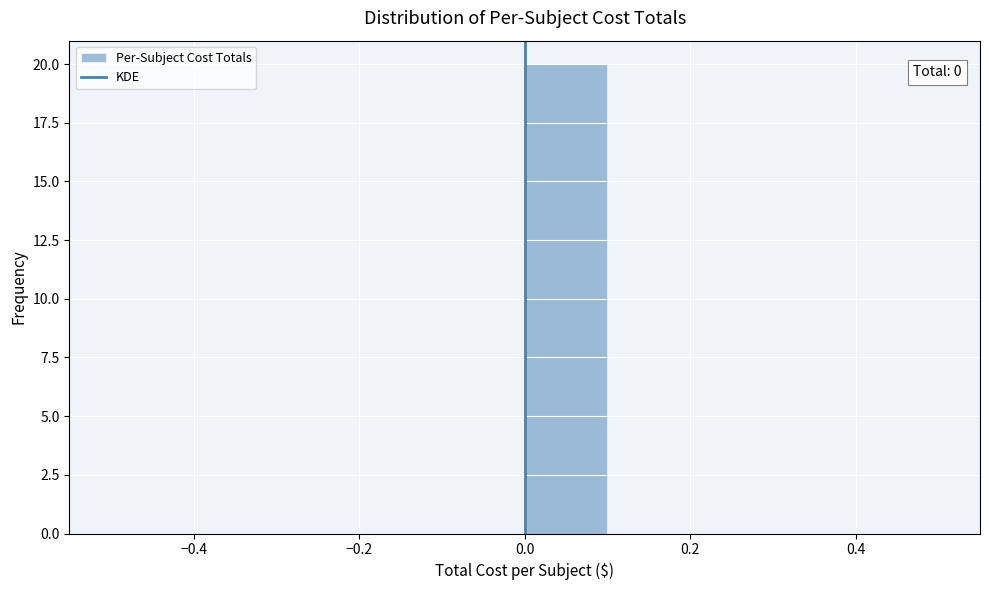

Which range on the x-axis has the tallest bar?

0.0 to 0.1